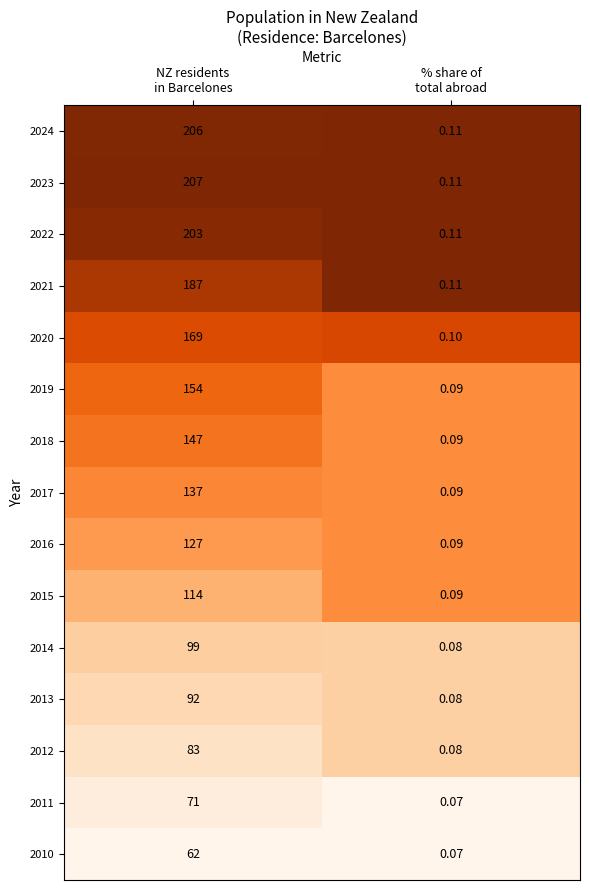

What is the greatest value displayed?

207.0